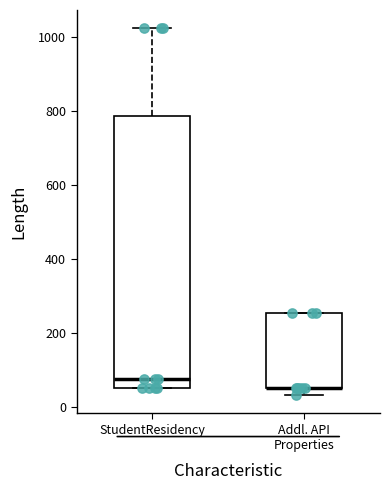

Reading left to right, read every box against the y-axis: the position of its median line, the range the box covers, and the ends of its whiskers. The values are not printed on the chart, so give them approximately, as read against the axis.

StudentResidency: median 80, box 60 to 780, whiskers 60 to 1020
Addl. API Properties: median 60 (drawn on the box's lower edge), box 60 to 260, whiskers 40 to 260